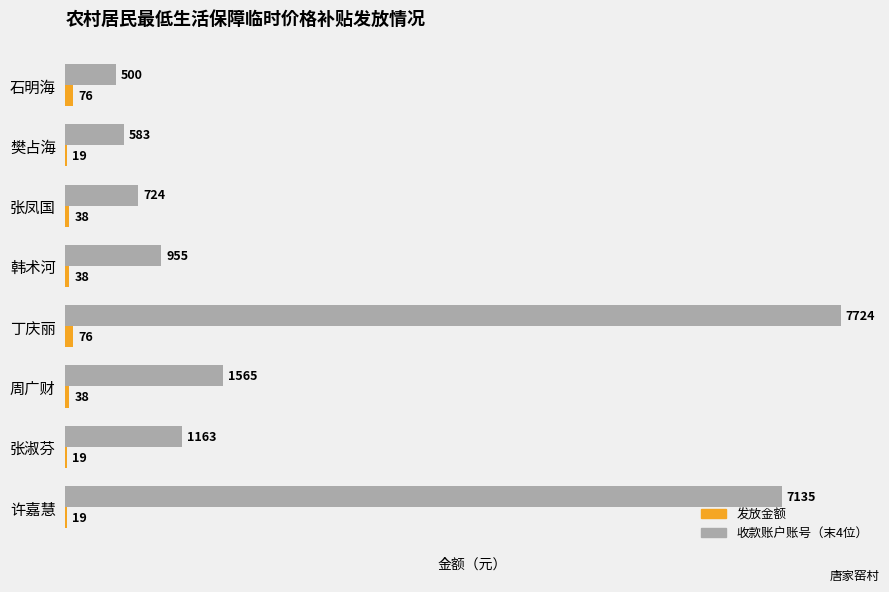

At which category does the chart reach its peak across all series?

丁庆丽